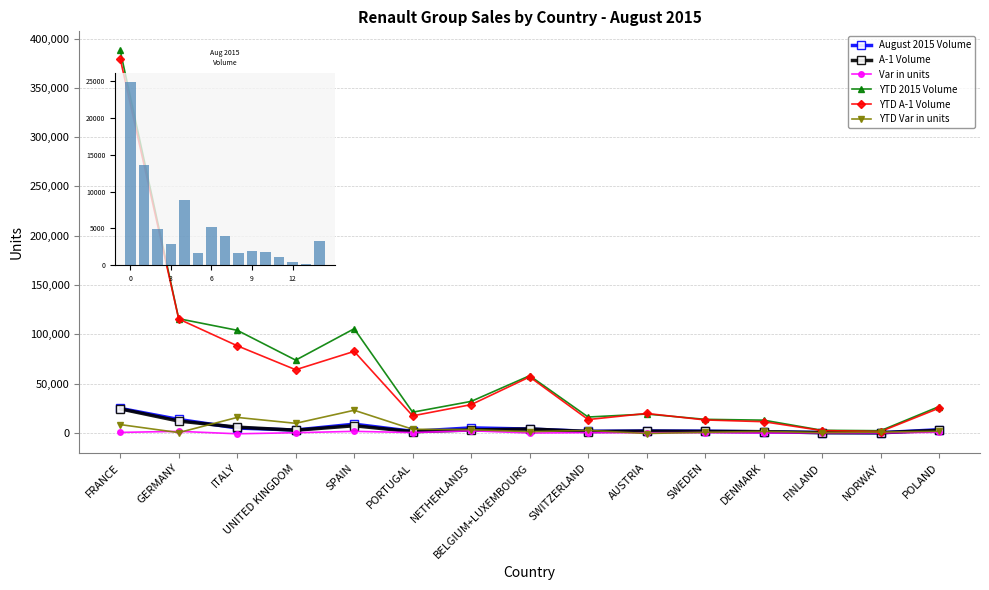

Does the chart contain stacked bars?

No